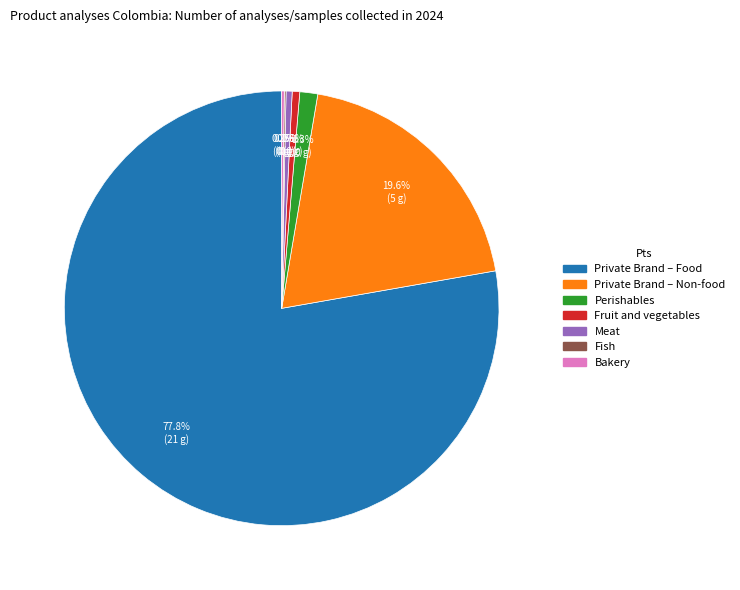

To the nearest percent, what is the combined percentage of Private Brand – Non-food and Fruit and vegetables?

20%